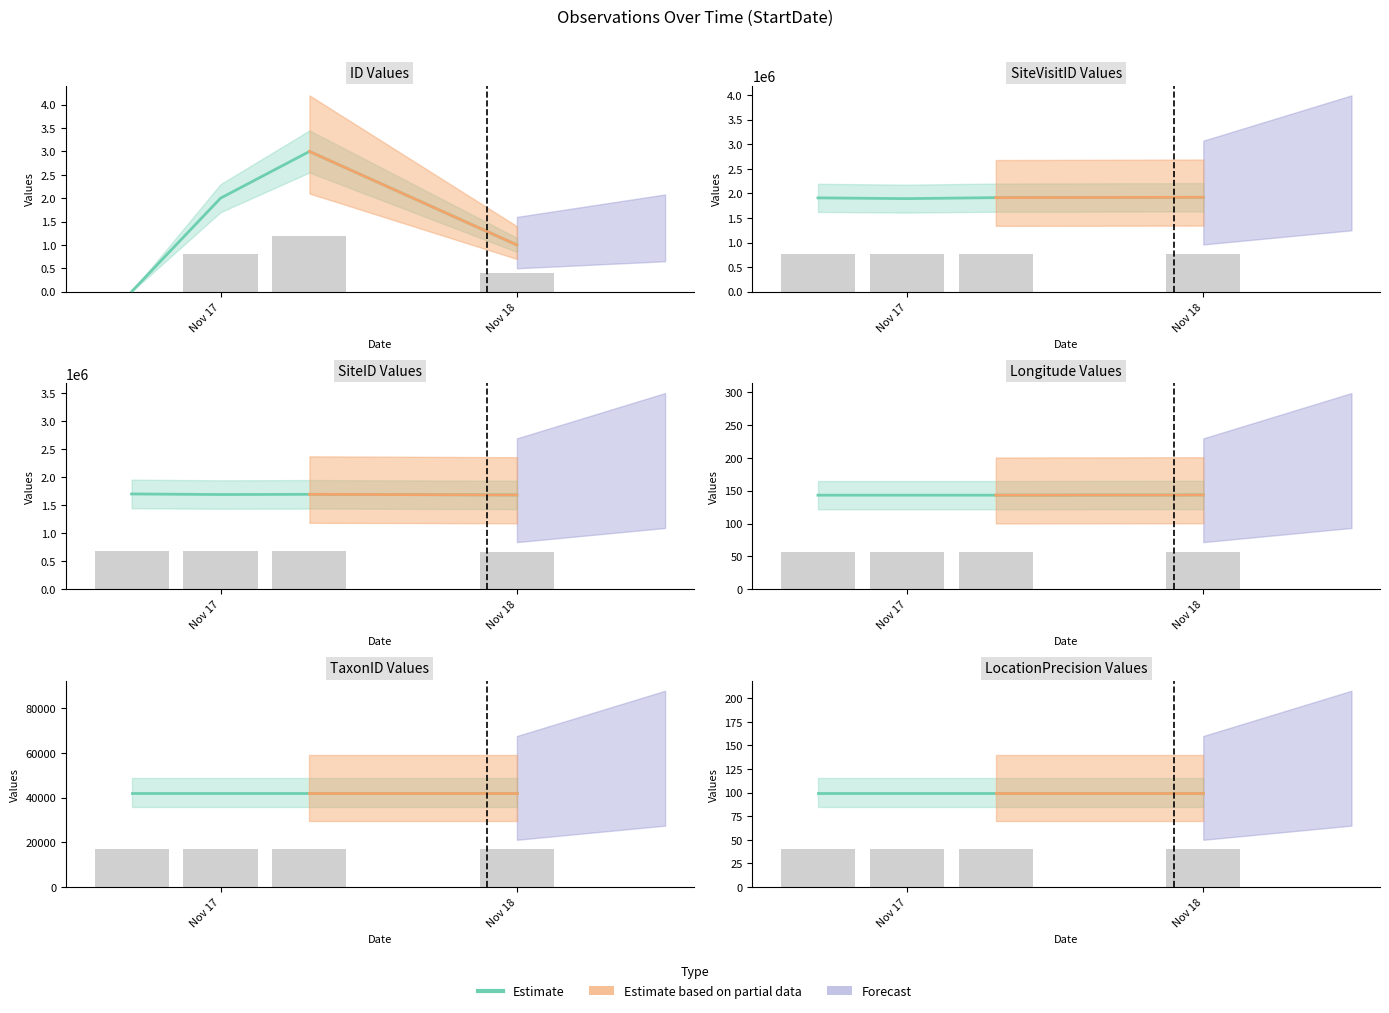

List the labels in order of SiteVisitID value, smallest first.

2013-11-17, 2013-11-17, 2013-11-17, 2013-11-18